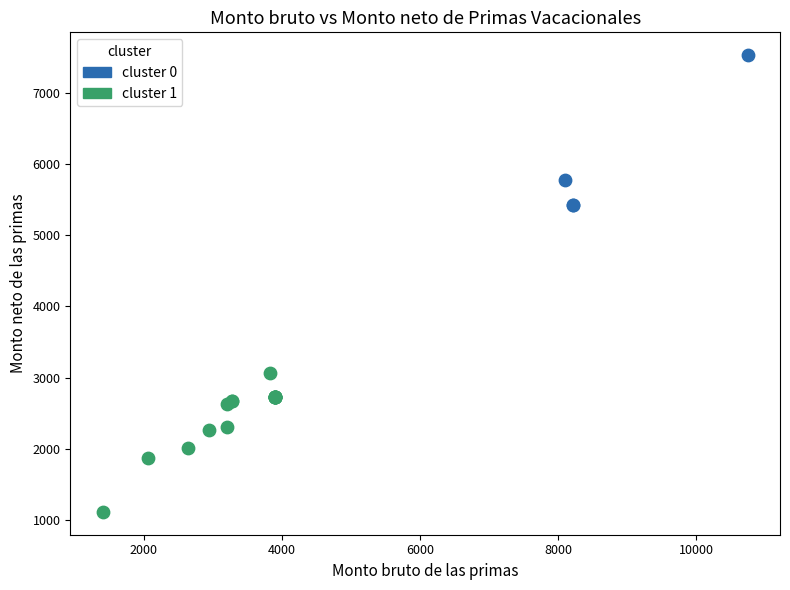

Which series reaches the maximum Y coordinate?

cluster 0